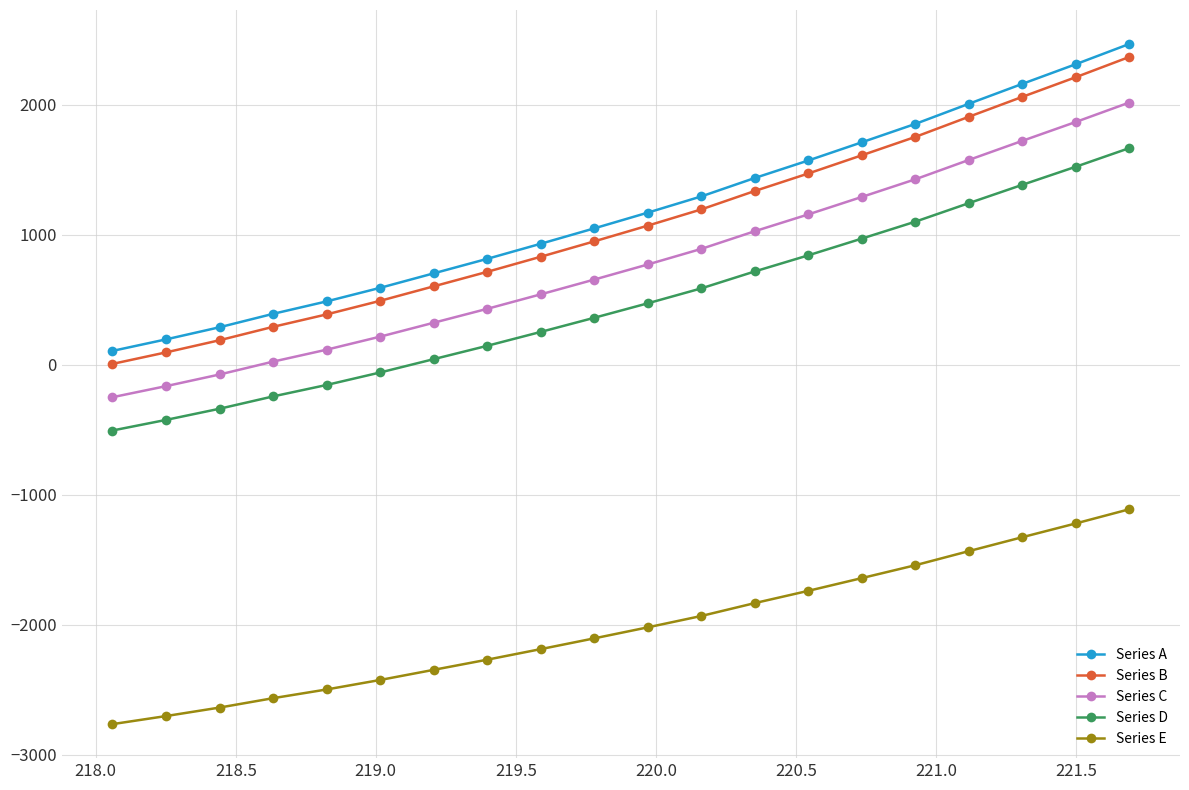

True or false: Series E and Series B cross at least once.

False